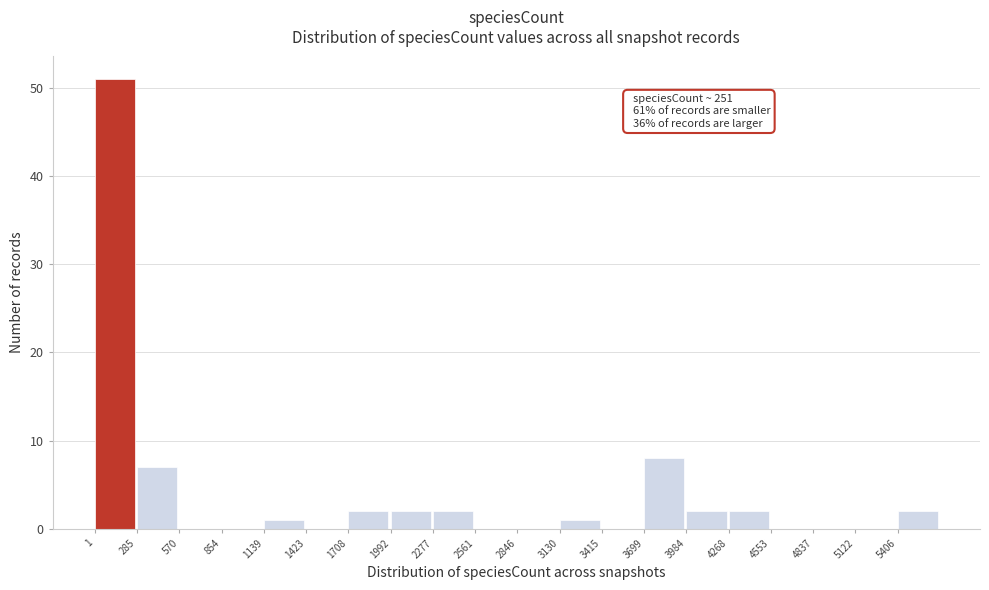

Over which range of the x-axis is the bar tallest?

0 to 300